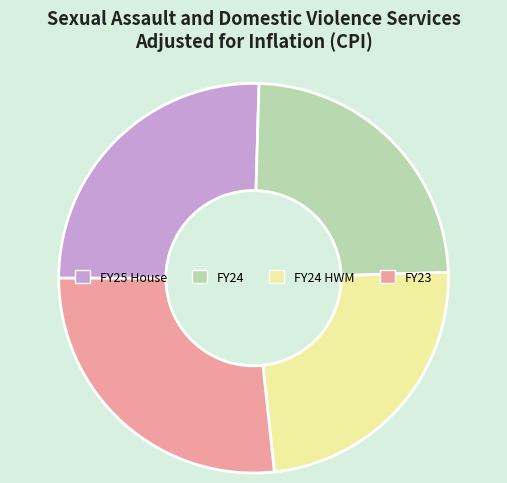

Between FY24 HWM and FY25 House, which is larger?

FY25 House